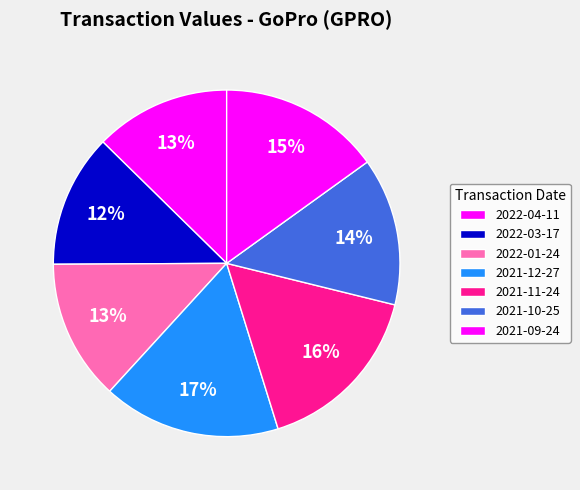

Which slice is the largest?

2021-12-27